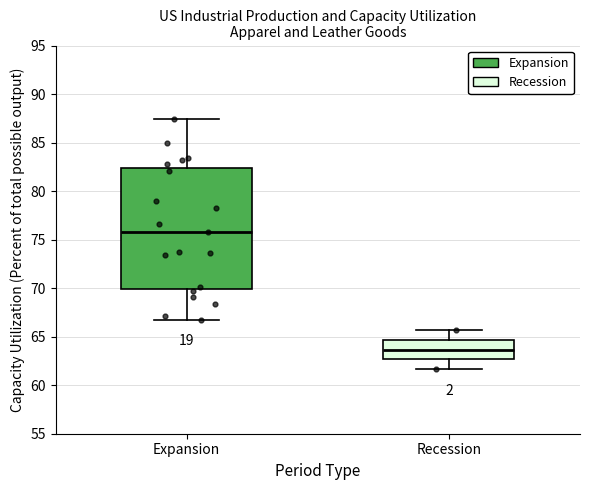

Where is the lower edge of the box for Recession on the y-axis? The values are not printed on the chart, so give them approximately, as read against the axis.

62.5